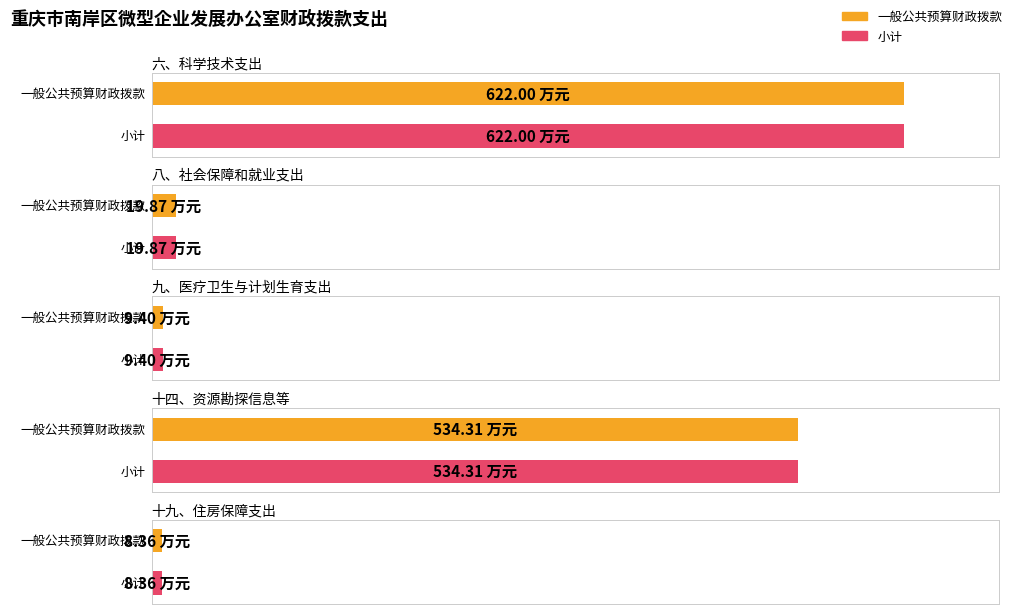

At which category is the sum across all series the highest?

六、科学技术支出